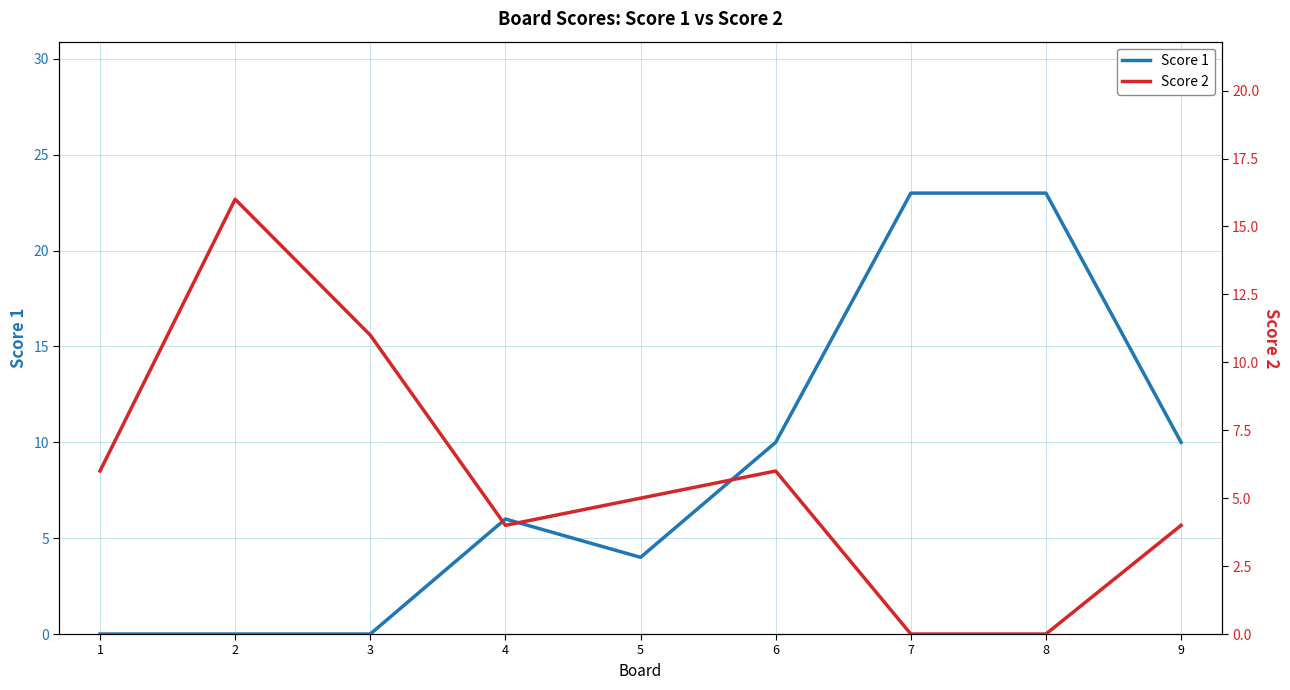

What is the difference between the maximum and minimum values in the Score 2 series?

16